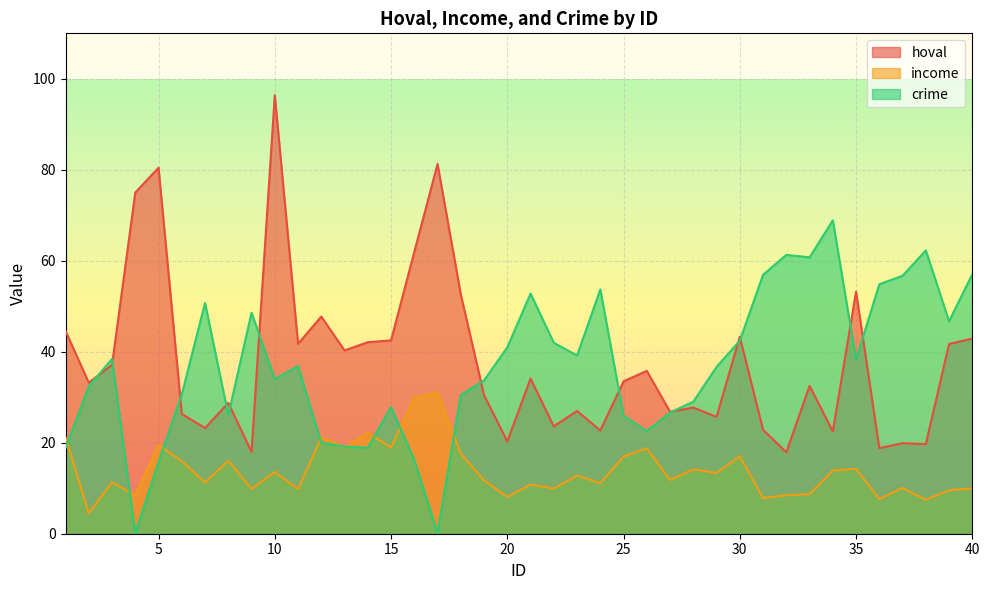

Which series ends up on top after the final intersection of crime and hoval?

crime